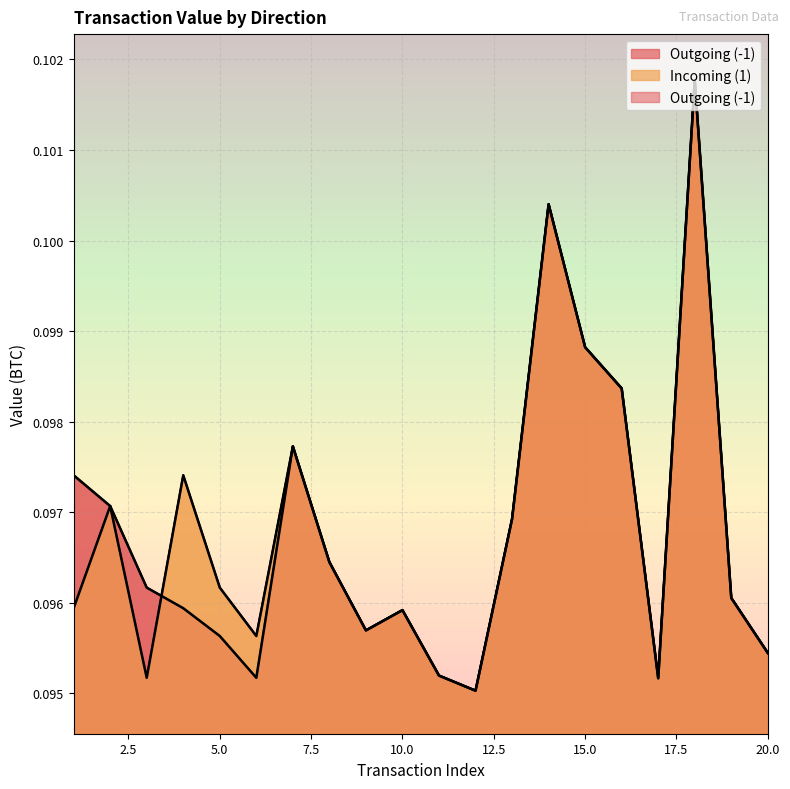

Does the chart display data point markers on the line(s)?

No